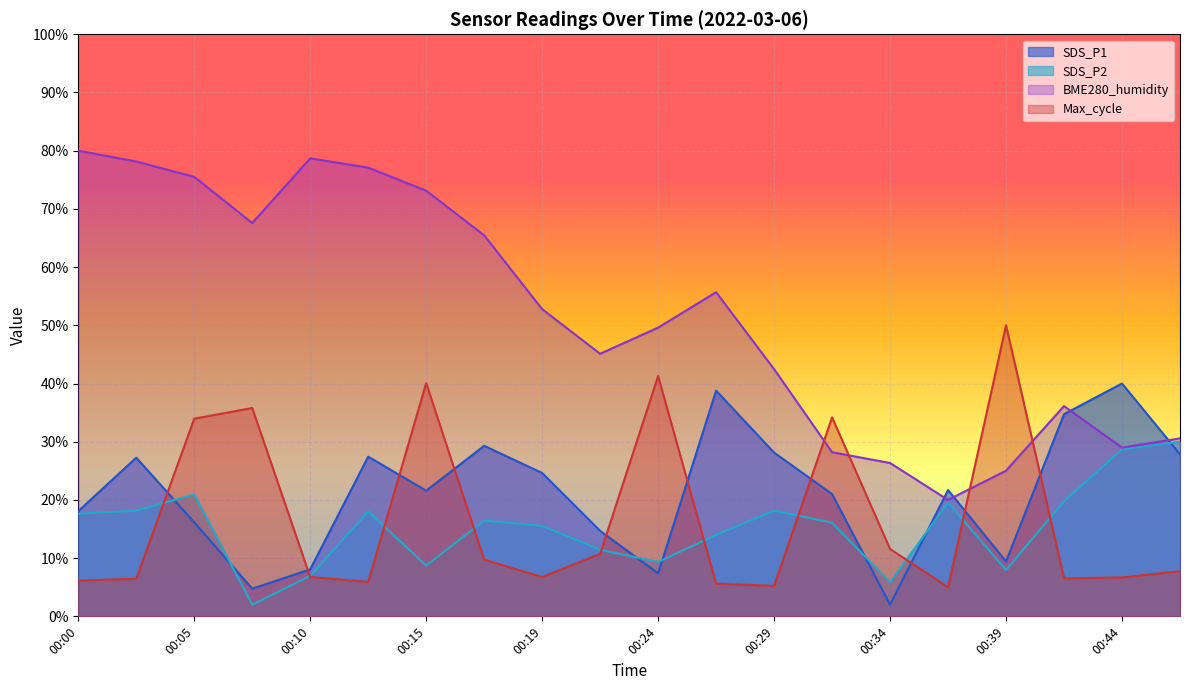

How many categories are shown in the chart?

20